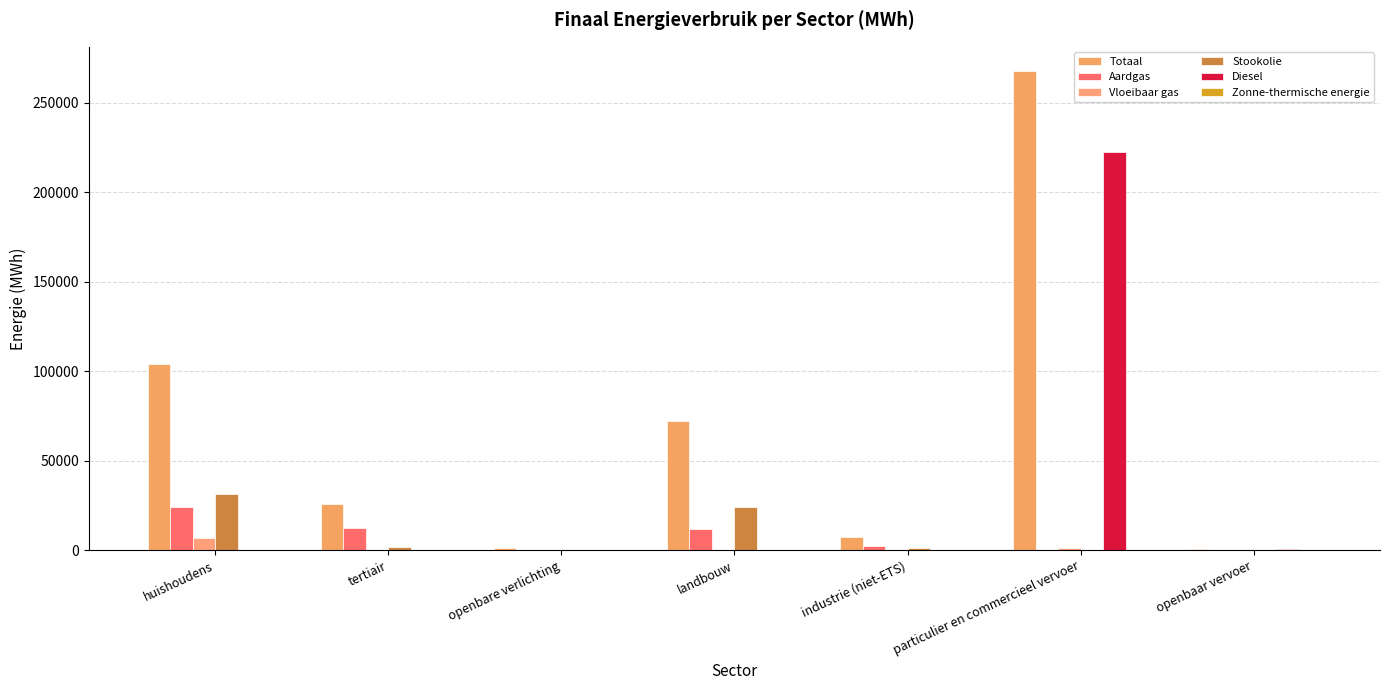

What is the difference between the maximum and minimum values in the Vloeibaar gas series?

6813.0